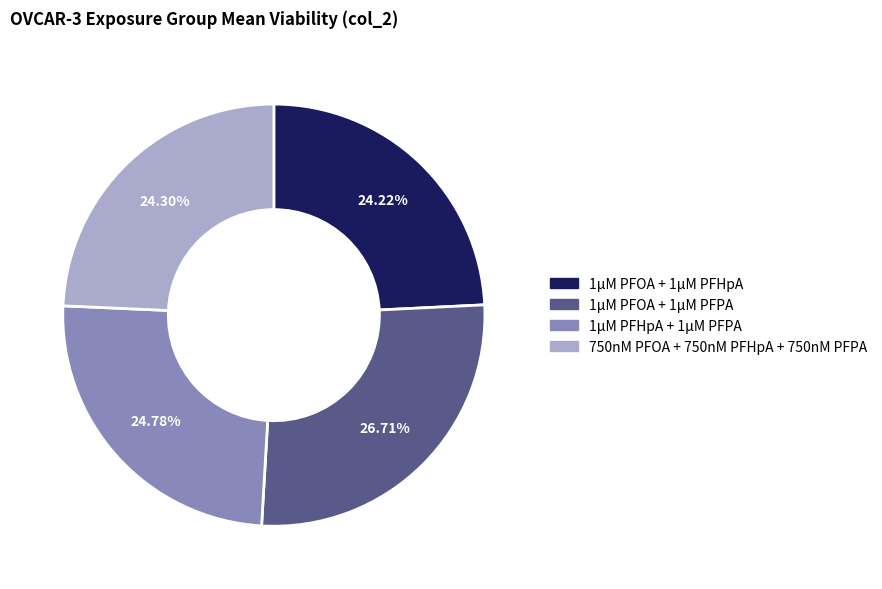

Is there any slice that represents more than half of the pie?

No